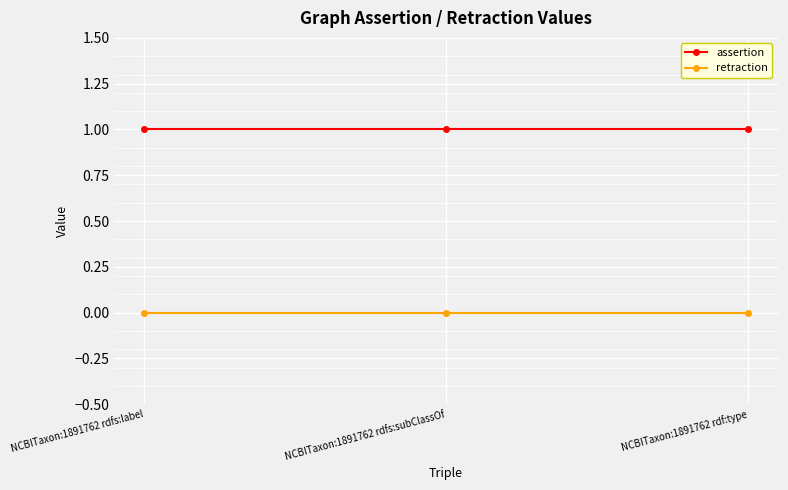

What is the label of the 3rd point from the left?

NCBITaxon:1891762 rdf:type